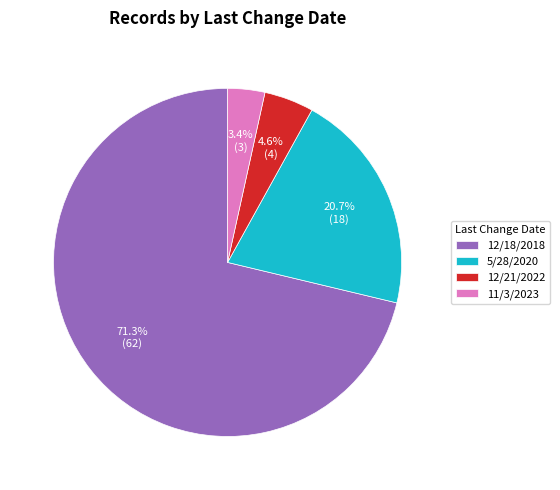

To the nearest percent, what percentage of the pie is 5/28/2020?

21%